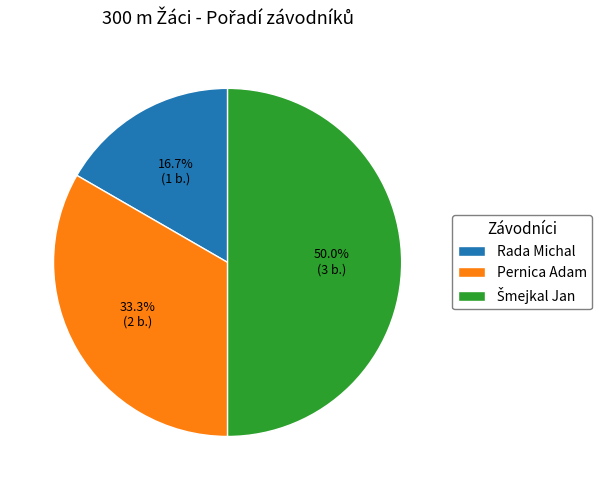

To the nearest percent, what is the difference between the largest and smallest slice percentages?

33%